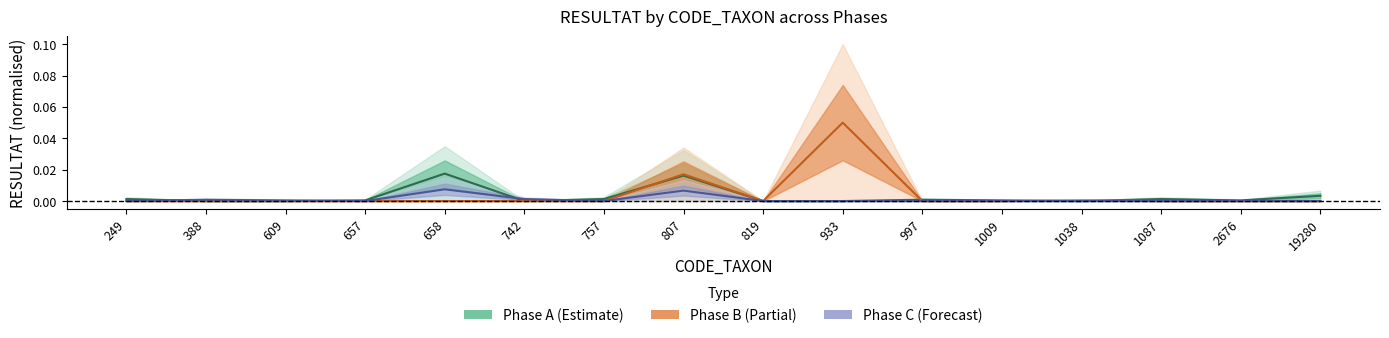

Count the number of categories in the chart.

16